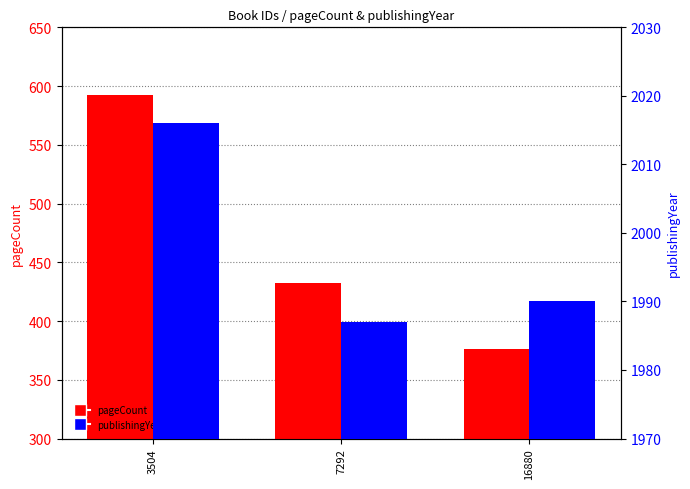

How many data points in pageCount are above 432?

1